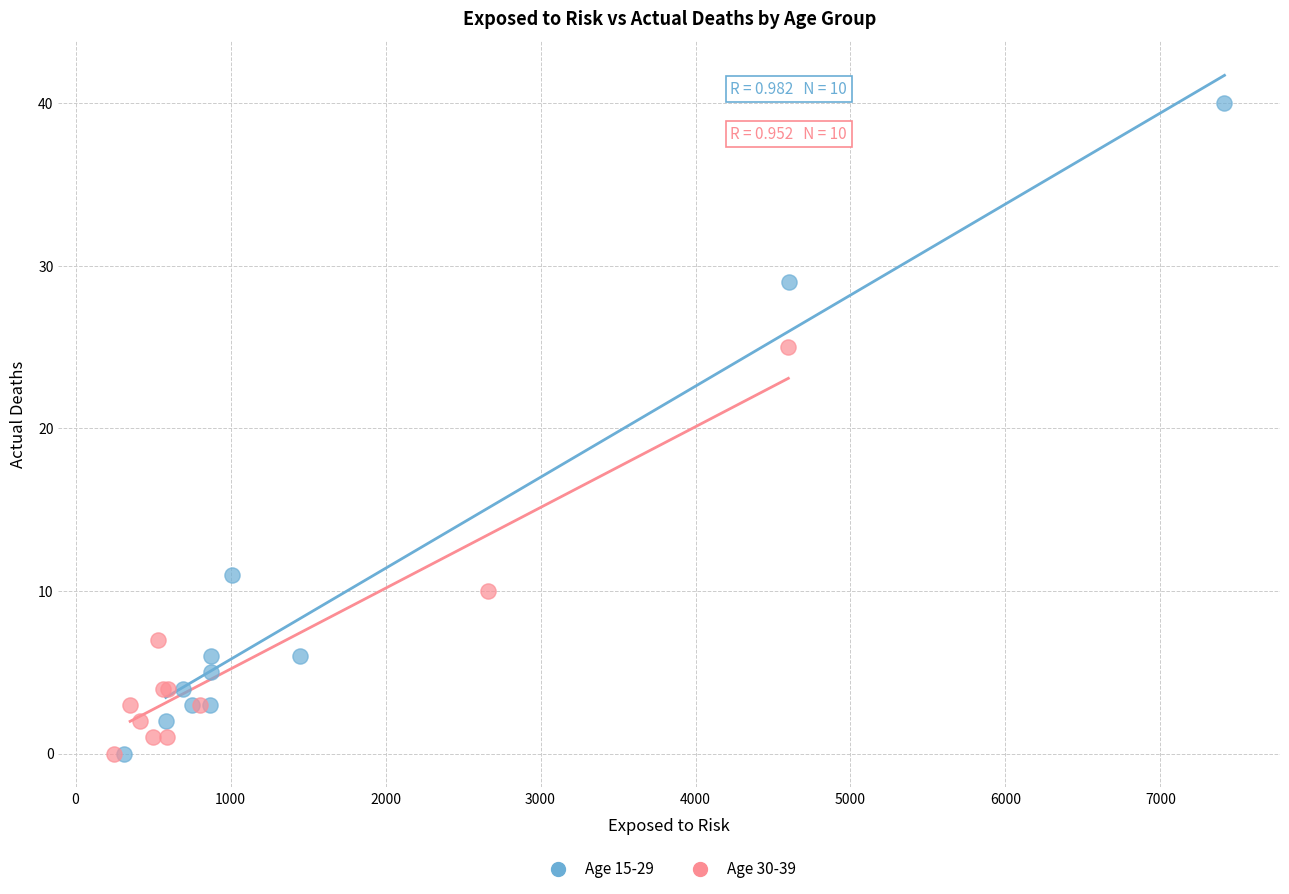

Which series reaches the maximum Y coordinate?

Age 15-29